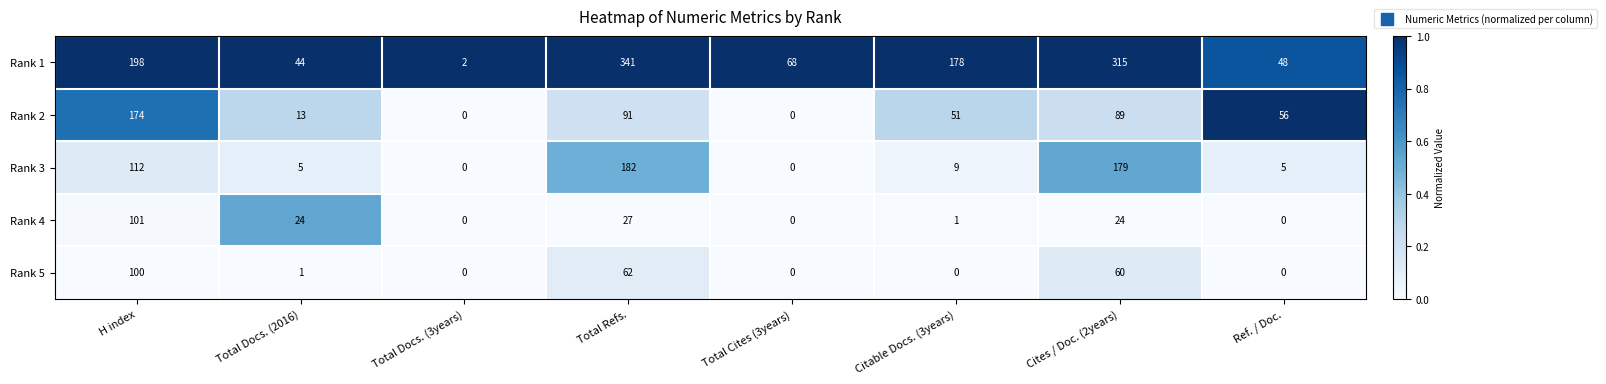

List the labels in order of Rank 1 value, smallest first.

Total Docs. (3years), Total Docs. (2016), Ref. / Doc., Total Cites (3years), Citable Docs. (3years), H index, Cites / Doc. (2years), Total Refs.